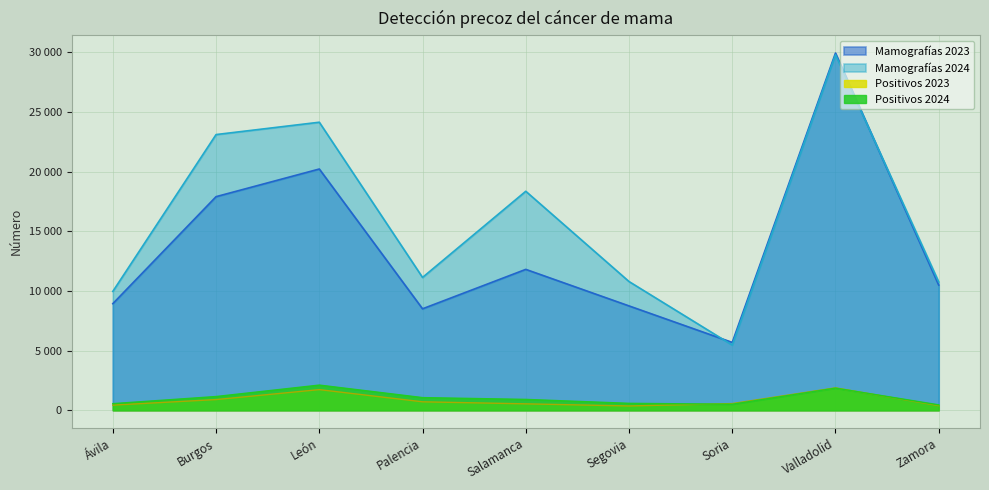

Which series ends up on top after the final intersection of Mamografías 2024 and Mamografías 2023?

Mamografías 2024